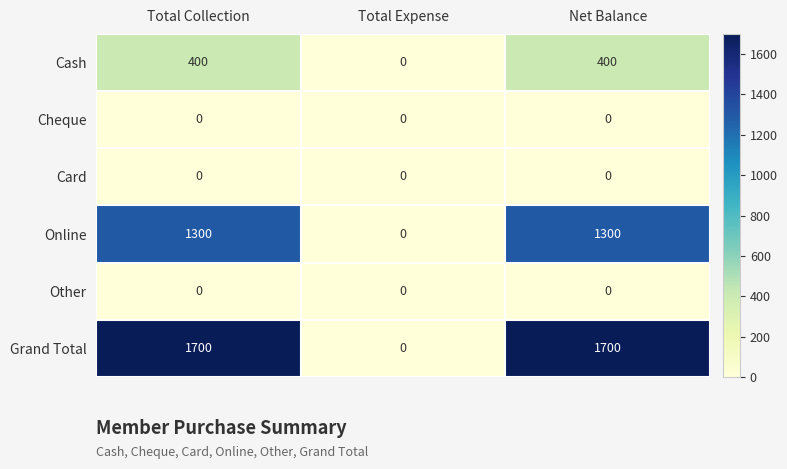

Between Total Expense and Net Balance, which series saw the biggest shift?

Grand Total